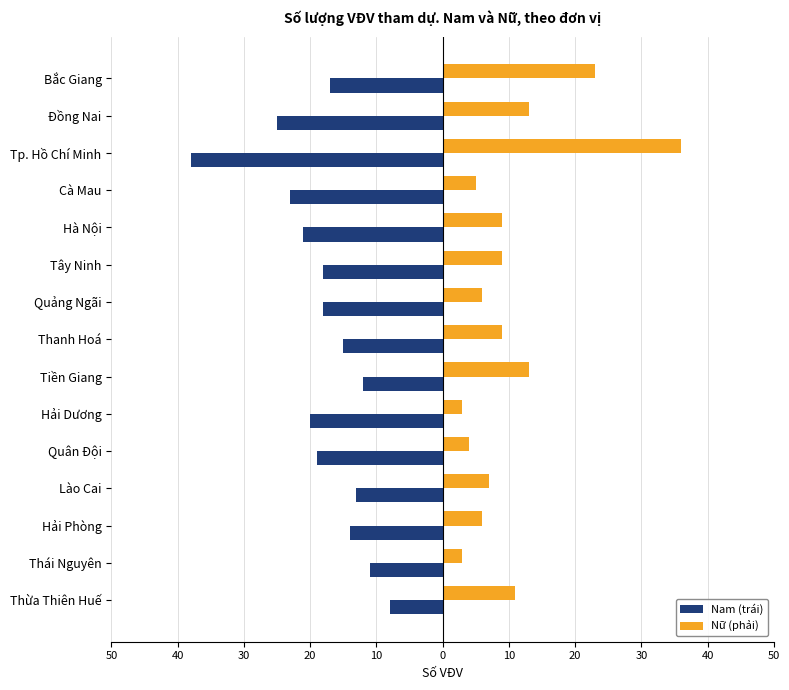

At how many categories does at least one series exceed 29?

1